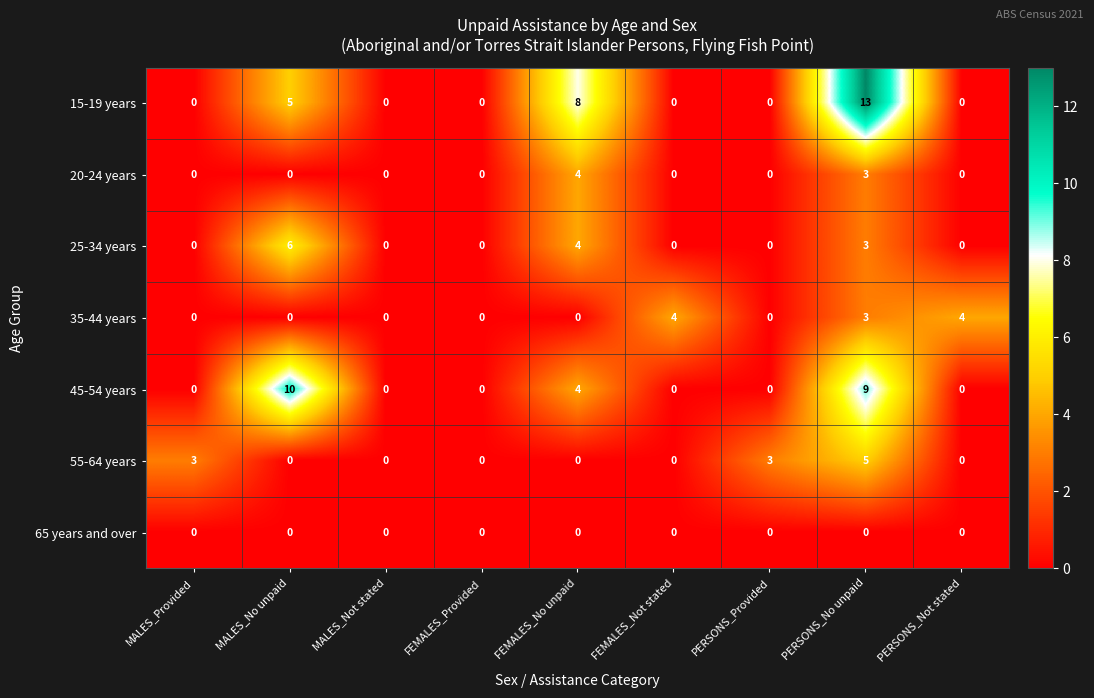

How many values in the 25-34 years series exceed 0?

3